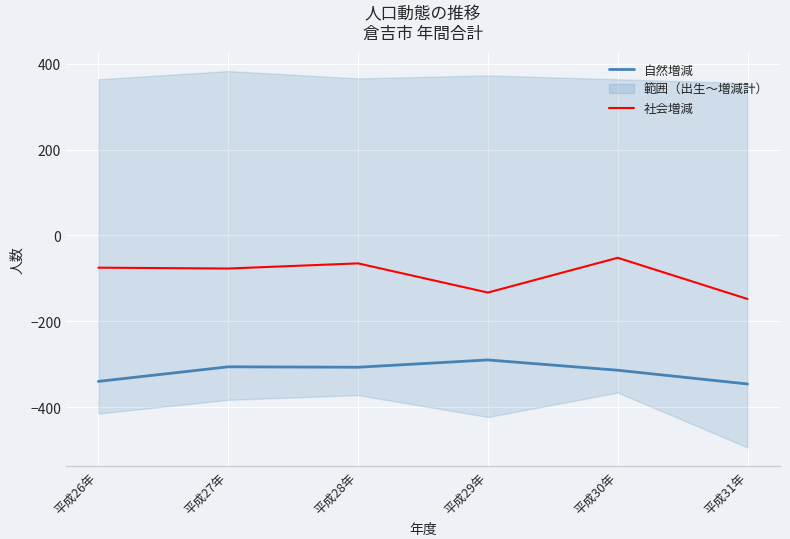

True or false: 自然増減 and 社会増減 intersect in this chart.

False